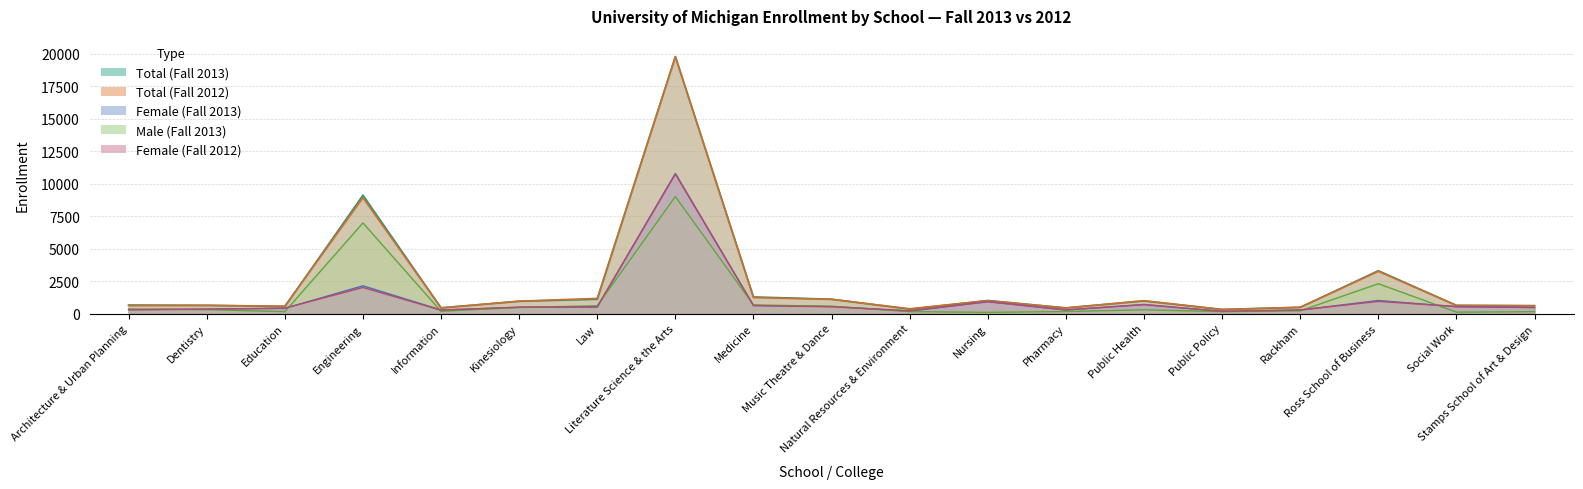

Does the chart display data point markers on the line(s)?

No